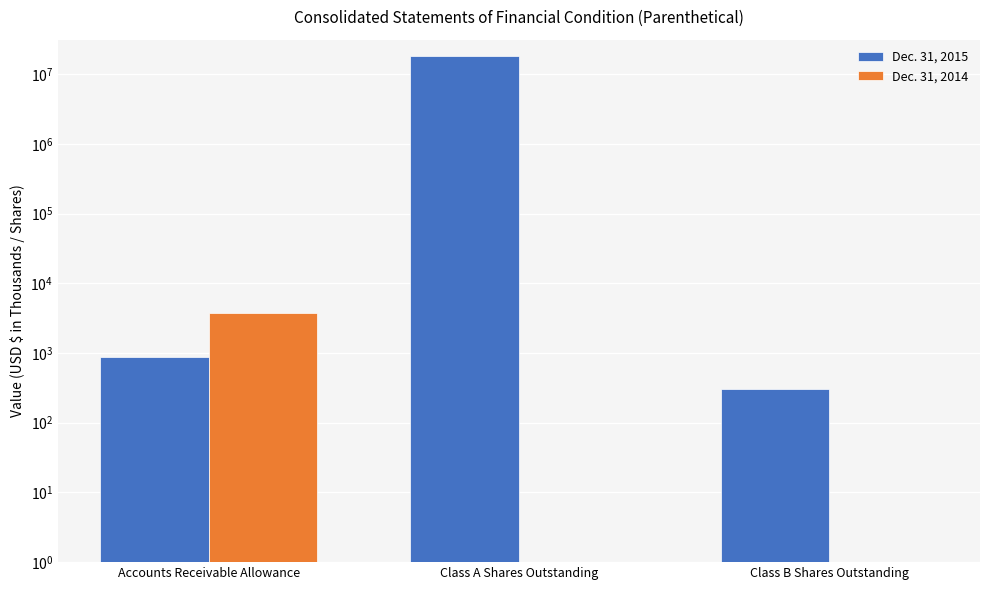

What is the average value of the Dec. 31, 2015 series?

5989206